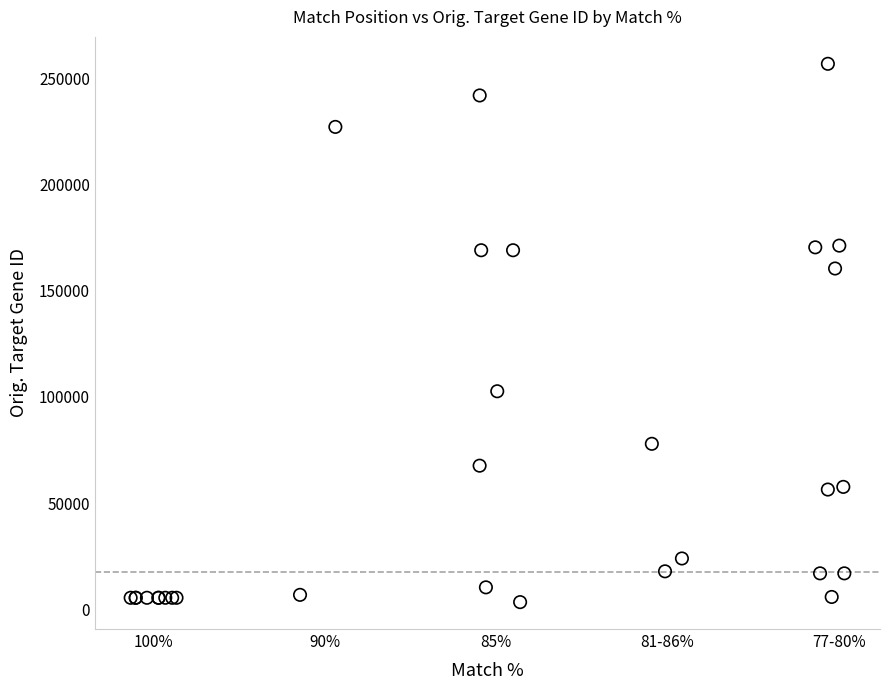

What Y value in the scatter plot is closest to 130076?

102626